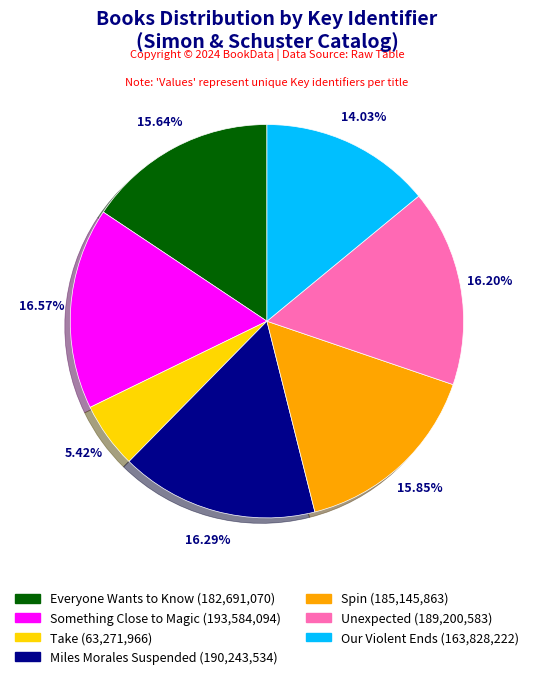

Which slice is the smallest?

Take